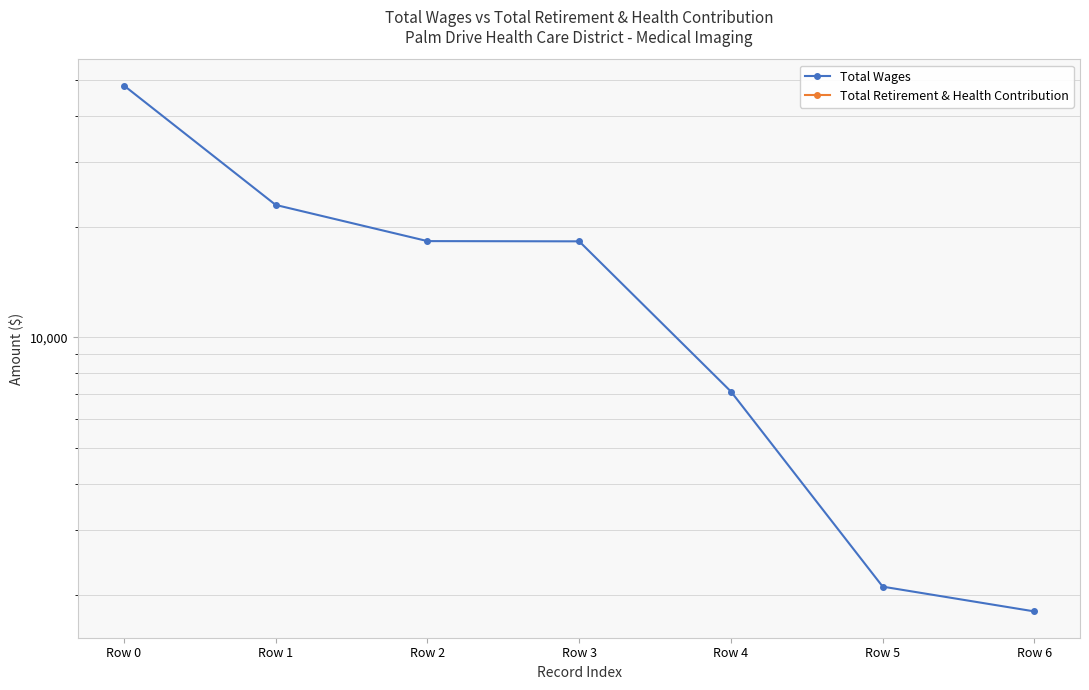

At which label does Total Retirement & Health Contribution reach its minimum?

Row 0